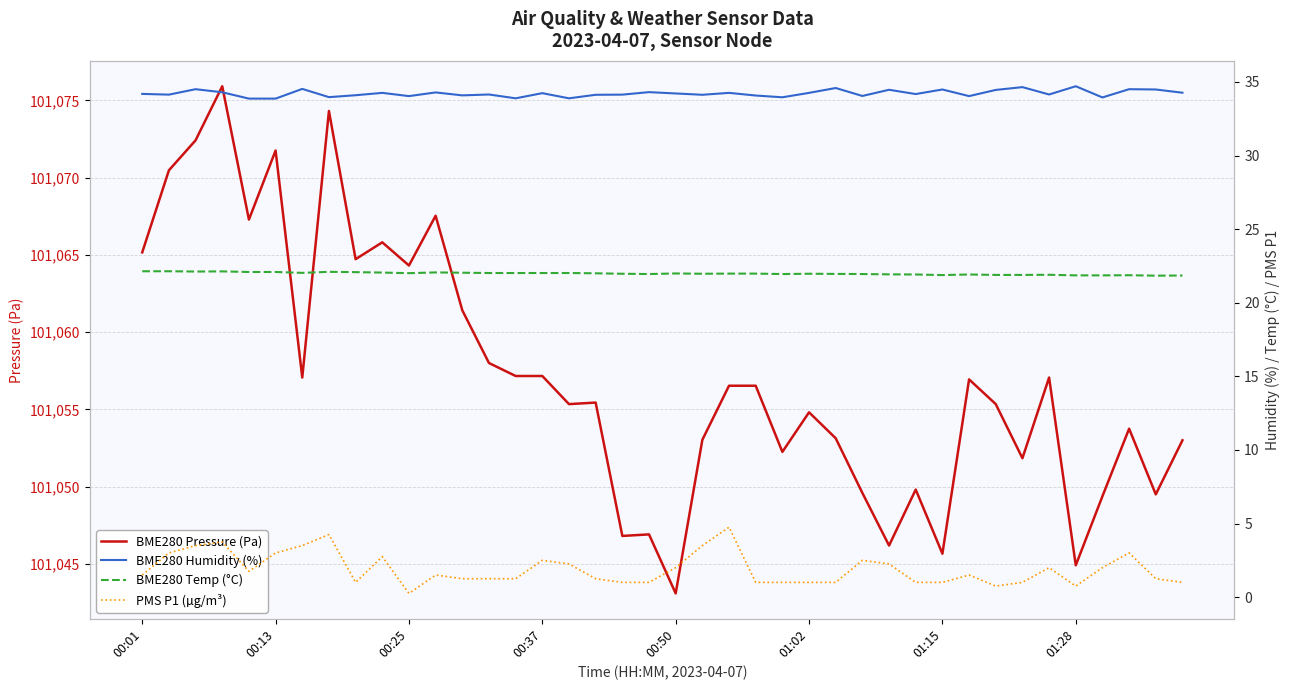

What position from the left is 19?

20